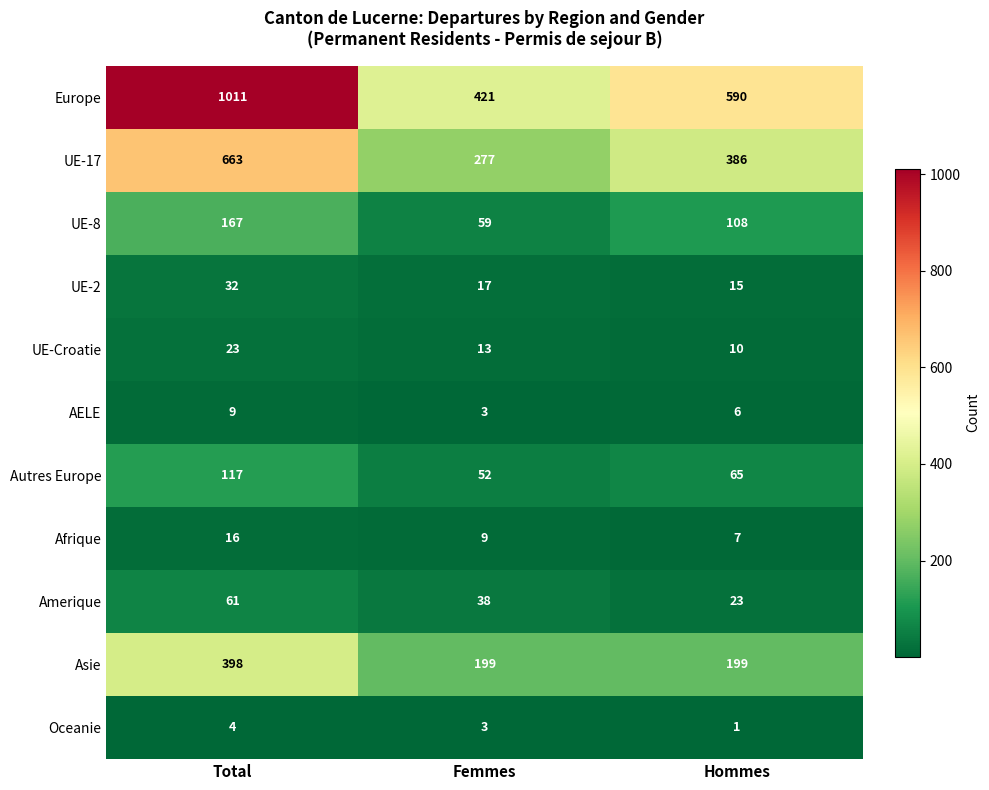

What is the difference between the Amerique values at Femmes and Total?

23